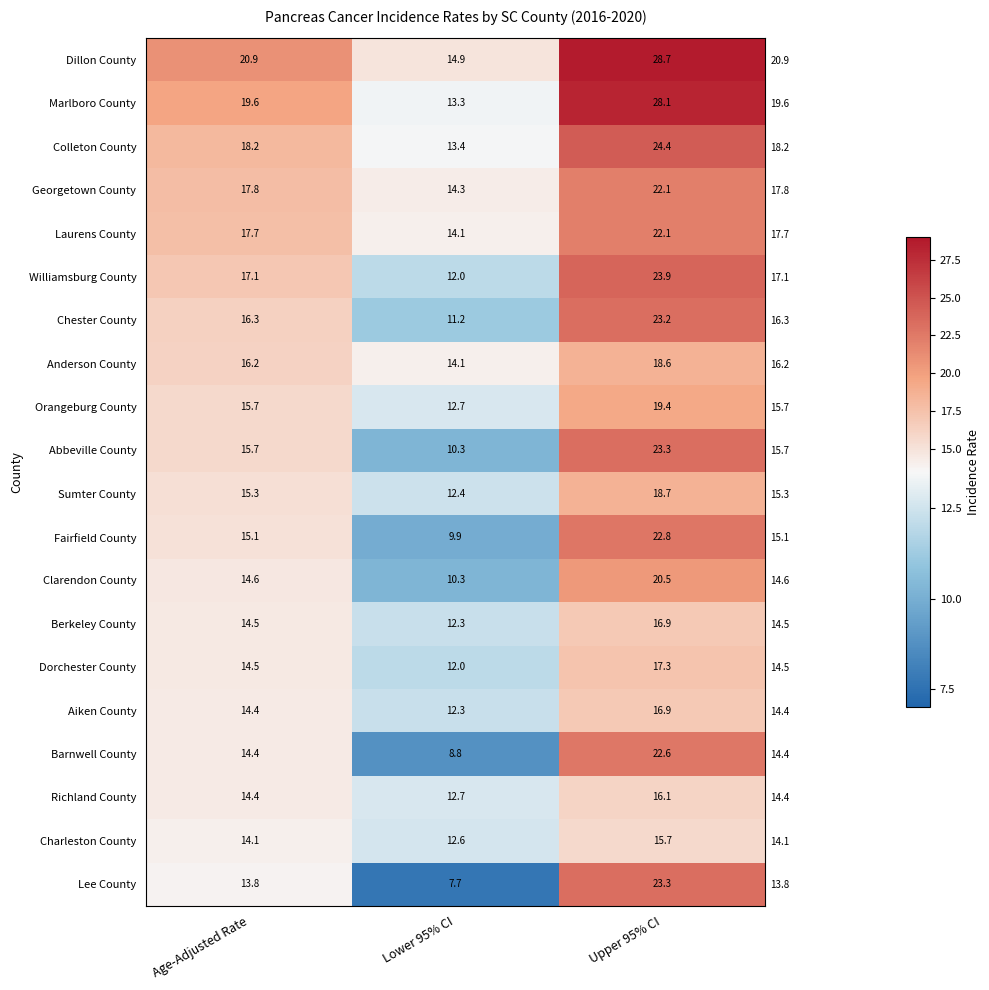

What is the difference between the Abbeville County values at Age-Adjusted Rate and Upper 95% CI?

7.6